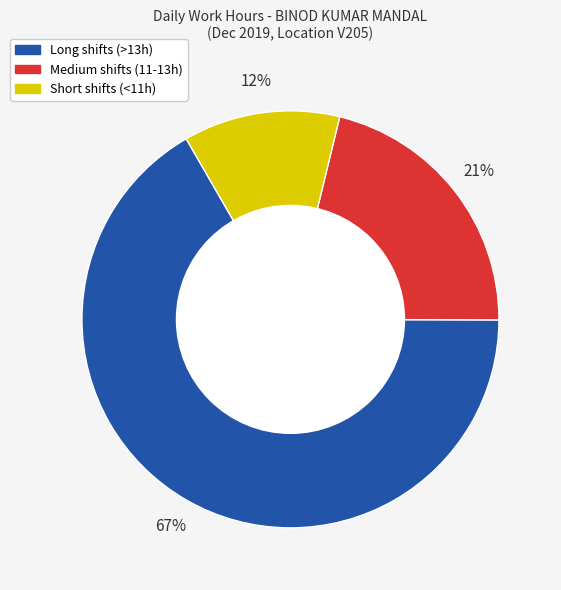

To the nearest percent, what is the average slice percentage?

33%